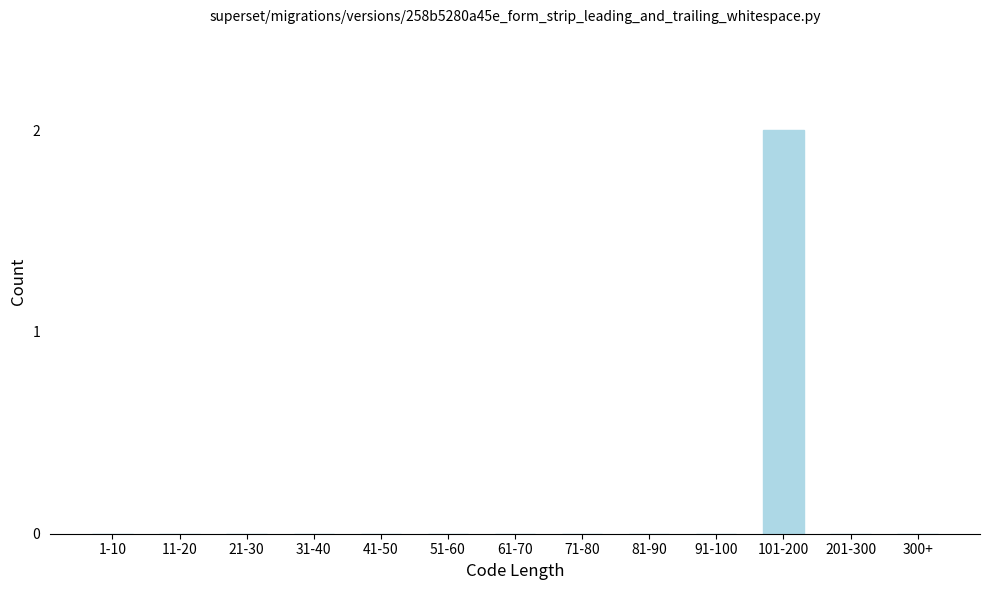

Reading left to right, extract all data points from this chart.

1-10=0	11-20=0	21-30=0	31-40=0	41-50=0	51-60=0	61-70=0	71-80=0	81-90=0	91-100=0	101-200=2	201-300=0	300+=0